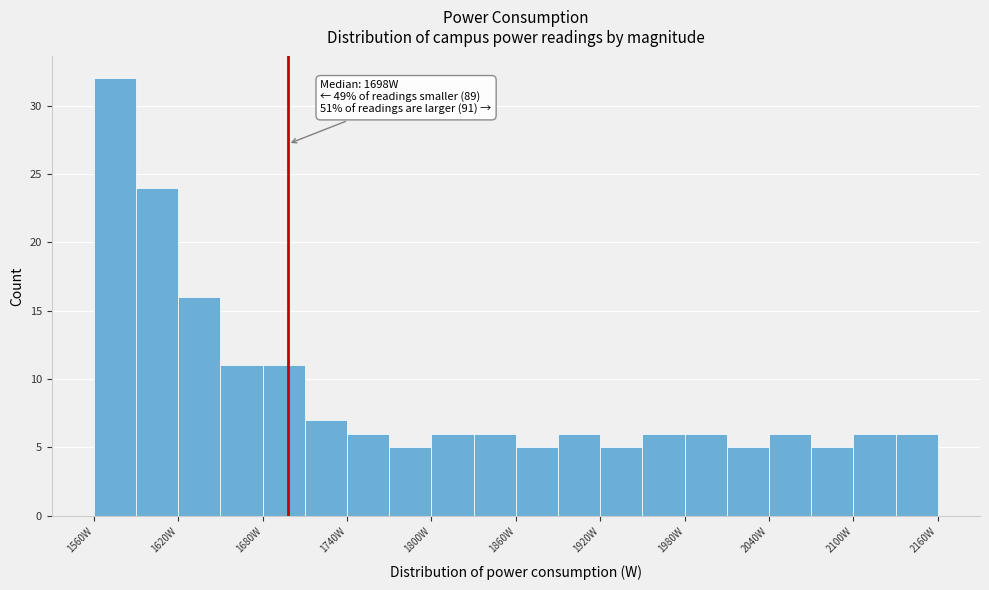

Around what value on the x-axis is the tallest bar? Give the approximate position of its centre, as read against the axis.

1580